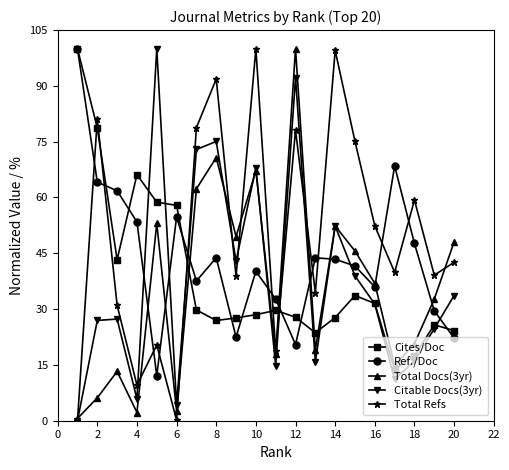

Which series has the largest total across all categories?

Total Refs